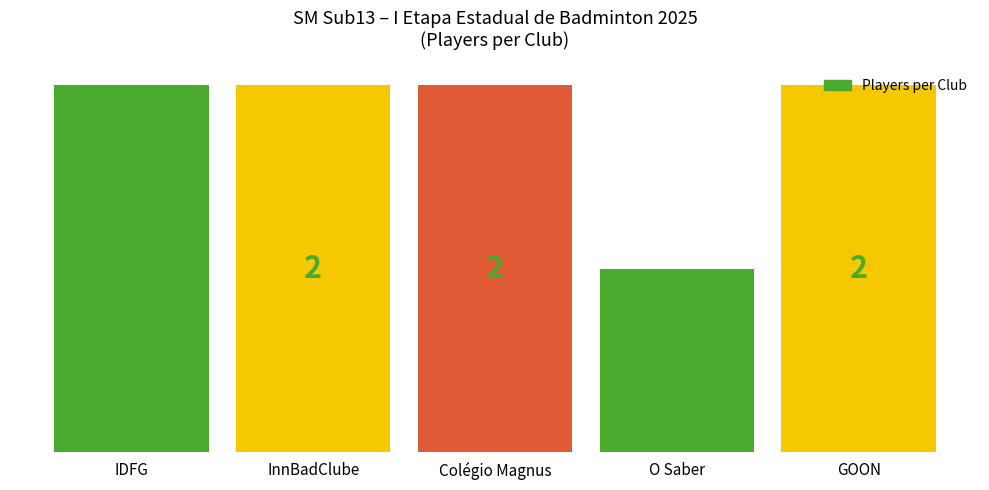

What is the ratio of the value at InnBadClube to the value at IDFG?

1.0